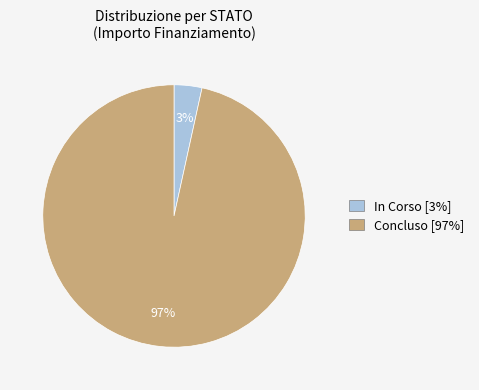

How many segments does this pie chart have?

2